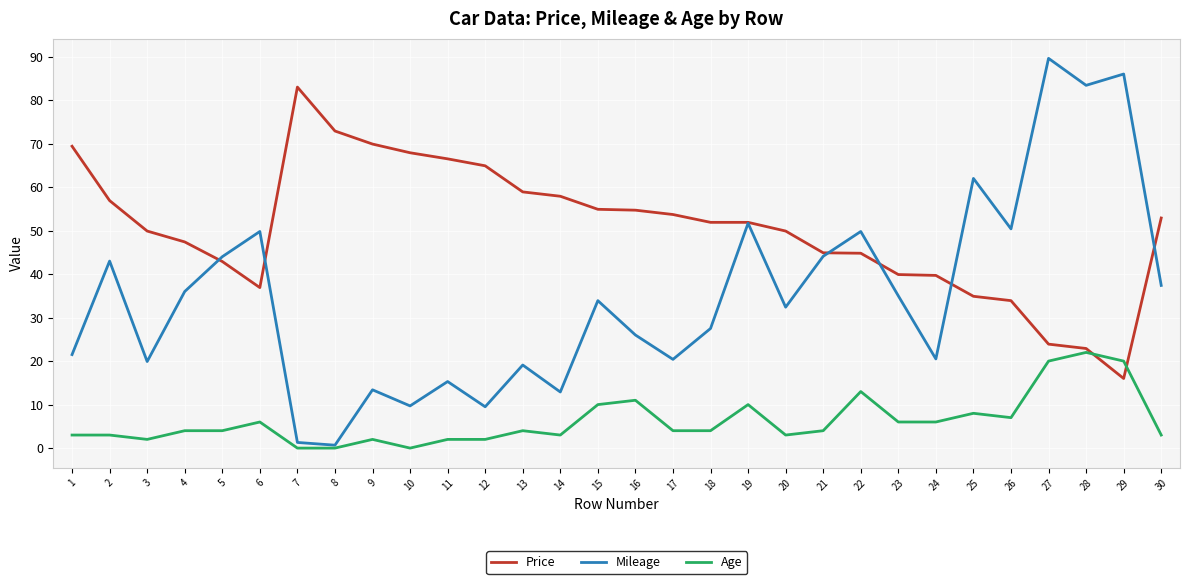

What is the average value of the Mileage series?

34.9